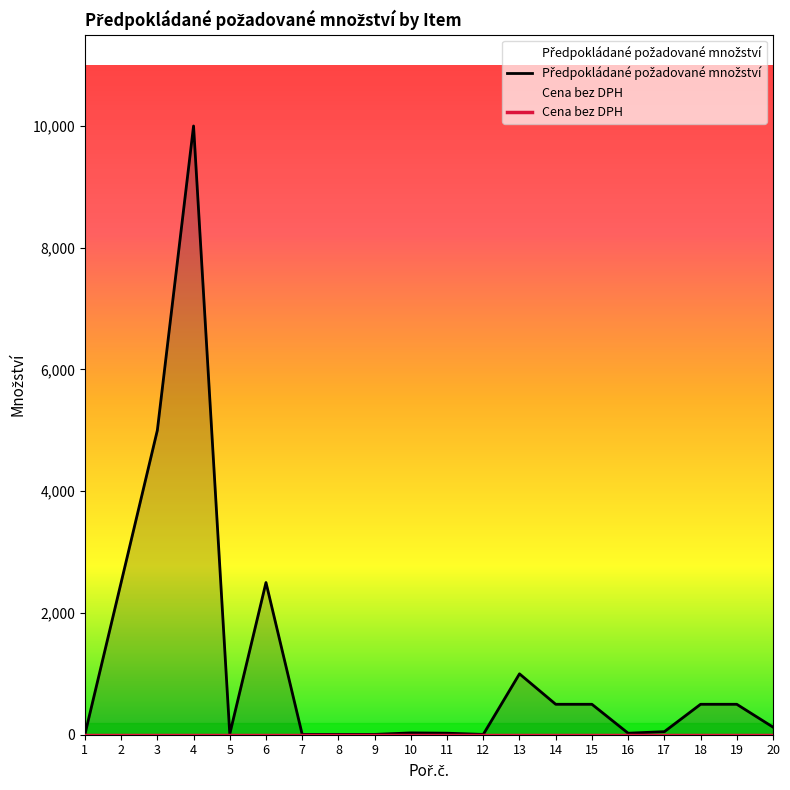

What is the value of the Předpokládané požadované množství point at the 12th from the left?

5.0